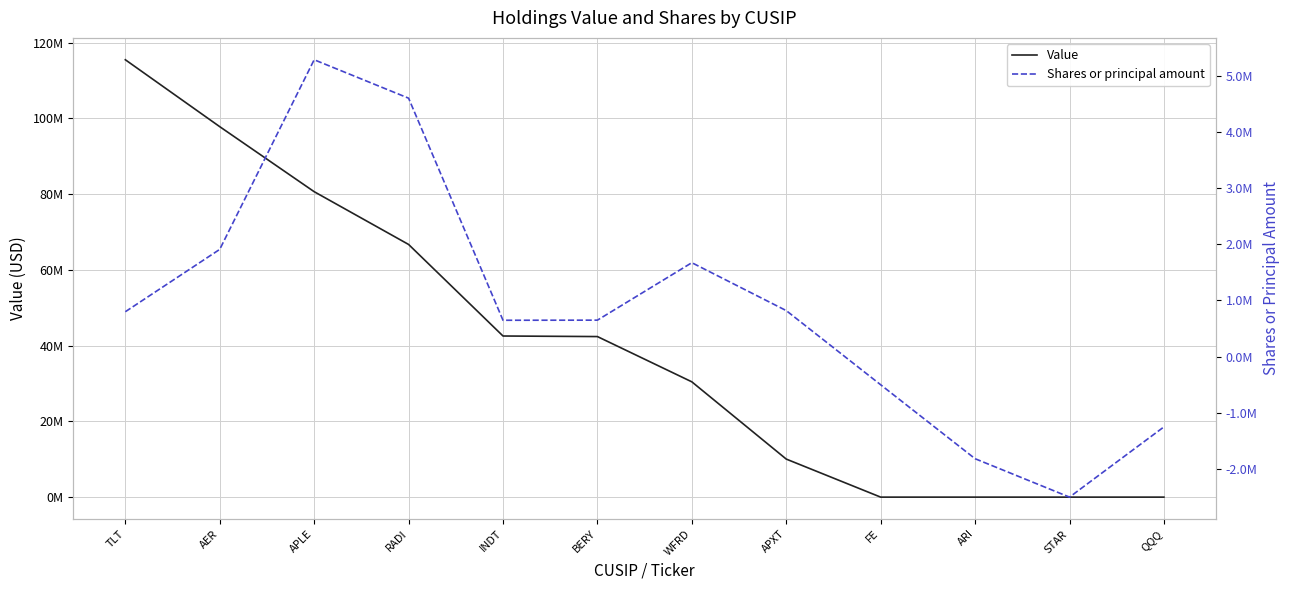

What is the sum of the Value values at WFRD and FE?

30441000